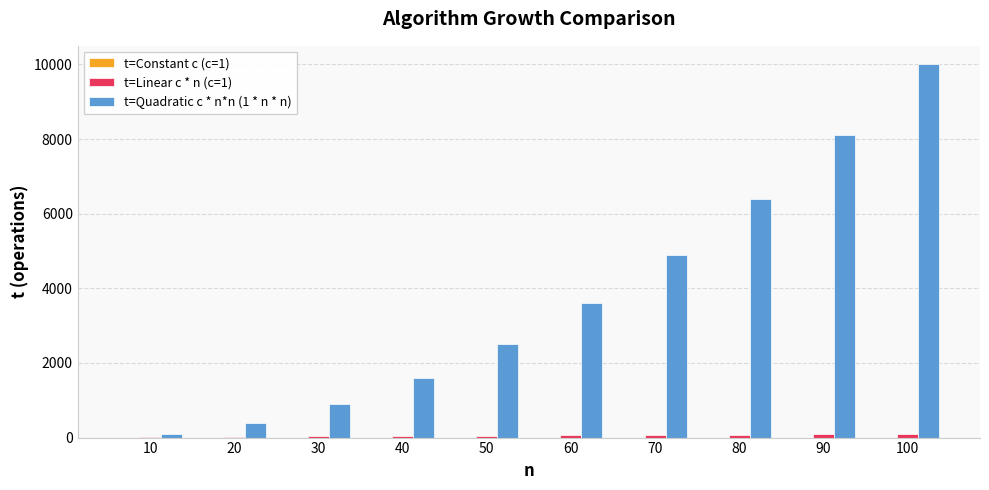

The value of t=Quadratic c * n*n (1 * n * n) at 50 is 2500. True or false?

True